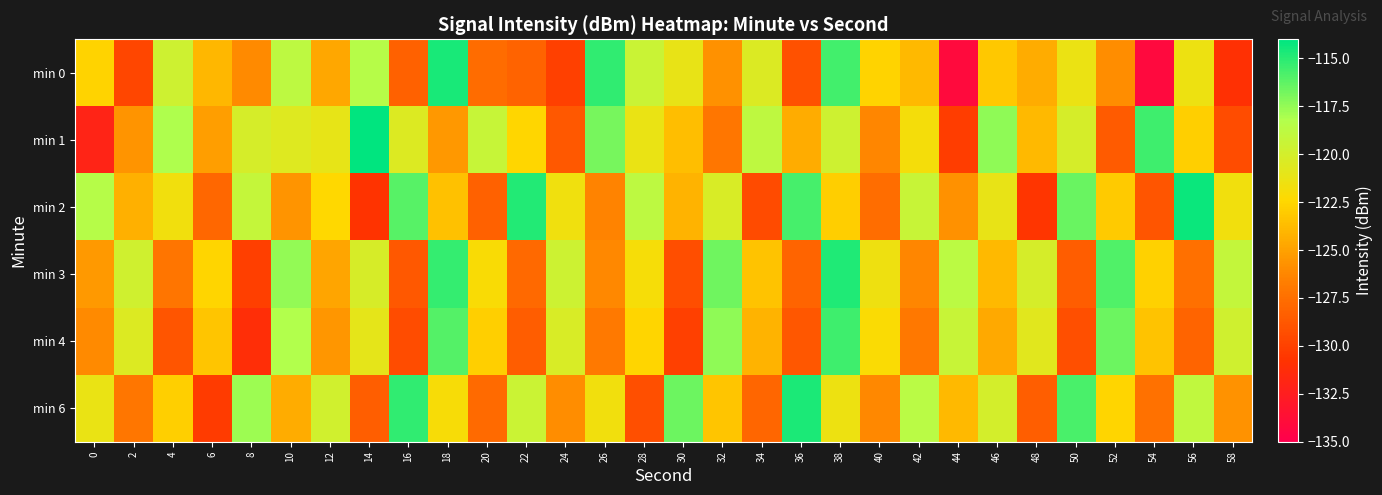

Which series changed the most between 18 and 58?

min 0